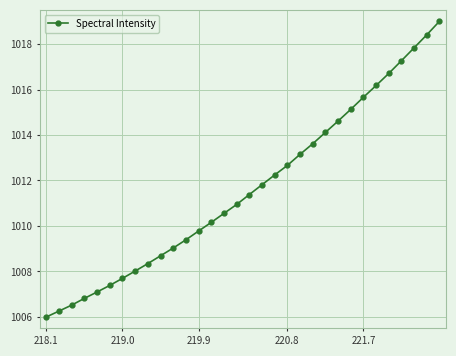

What is the average value?

1011.6